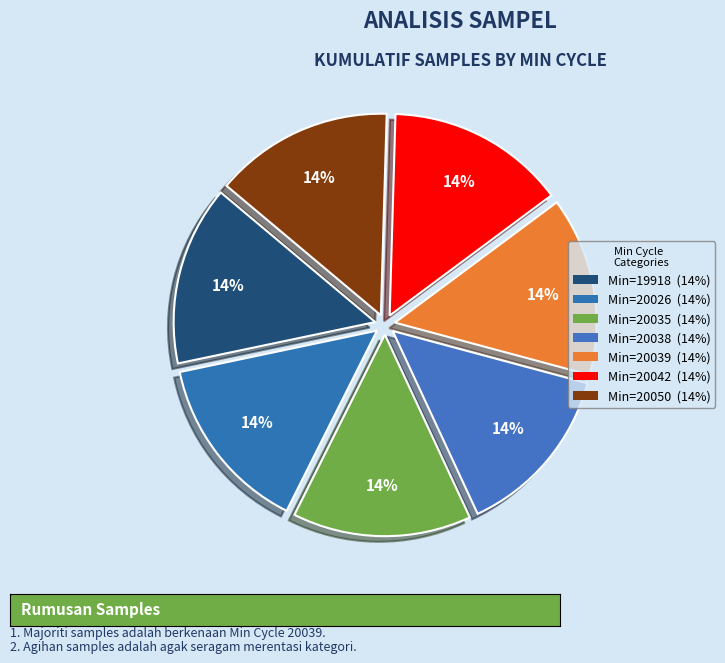

How many segments does this pie chart have?

7